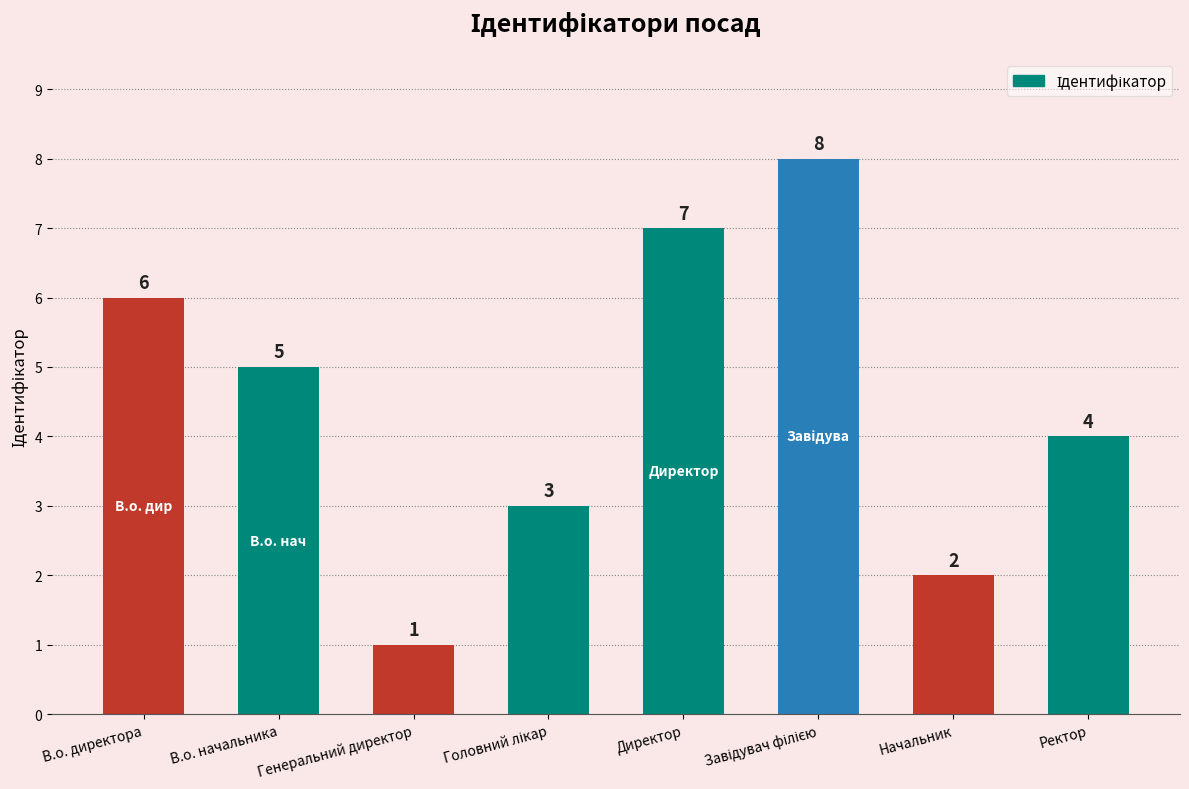

How many values are between 3 and 7?

5